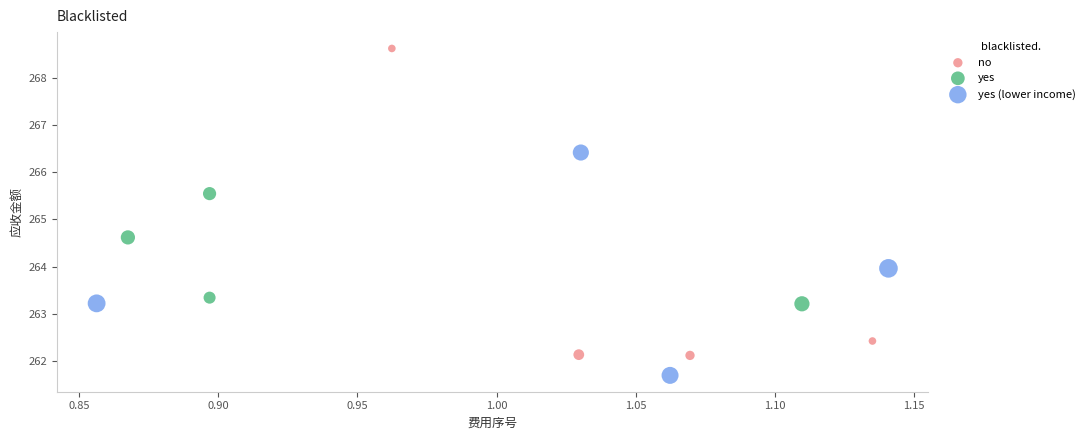

Which series has the largest Y range (max minus min)?

no